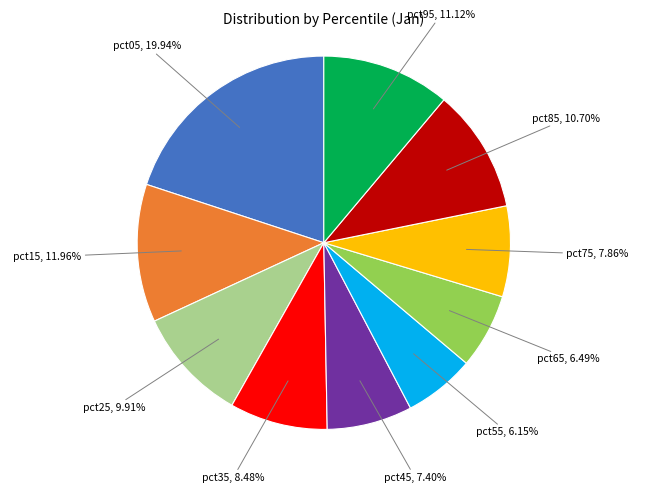

Does any single category account for the majority?

No